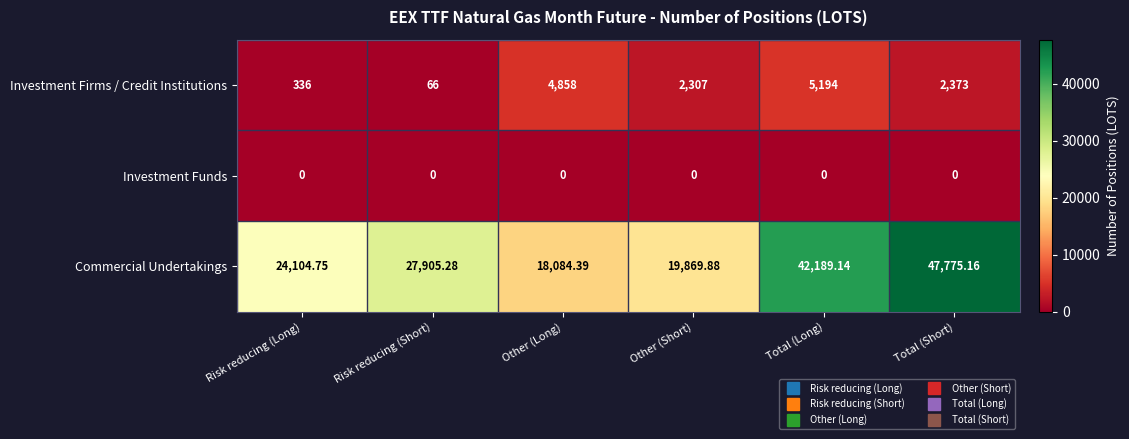

Rank the series by their maximum value, from highest to lowest.

Commercial Undertakings, Investment Firms / Credit Institutions, Investment Funds